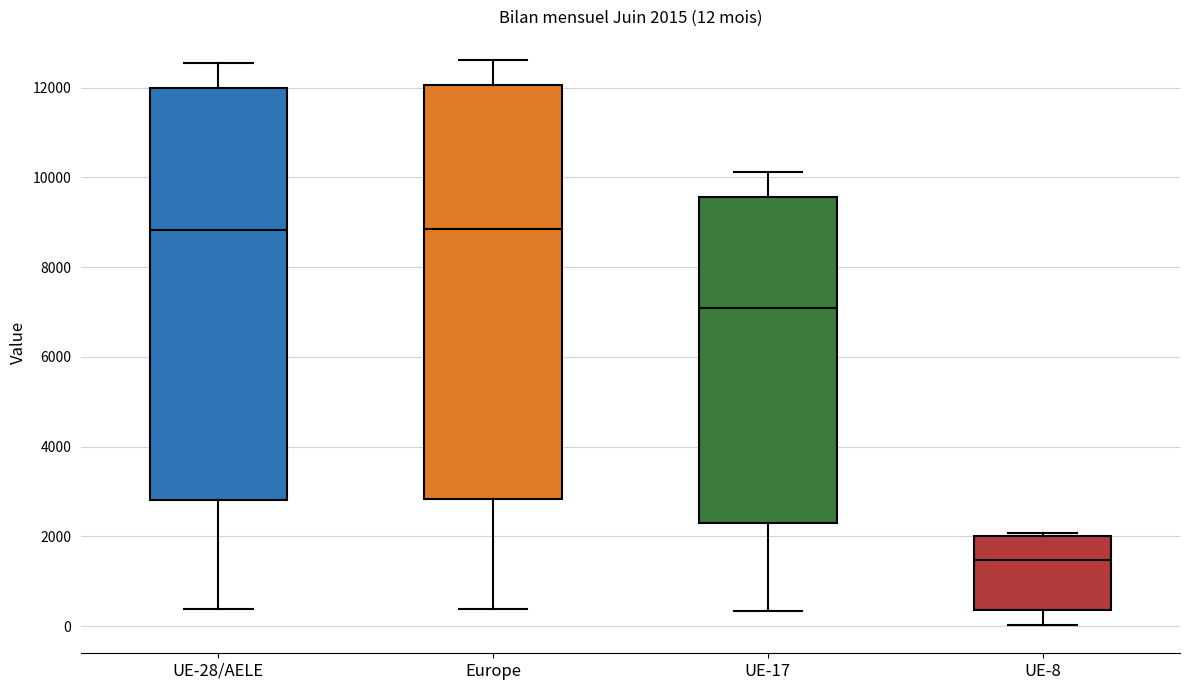

Which box has the lowest median line?

UE-8